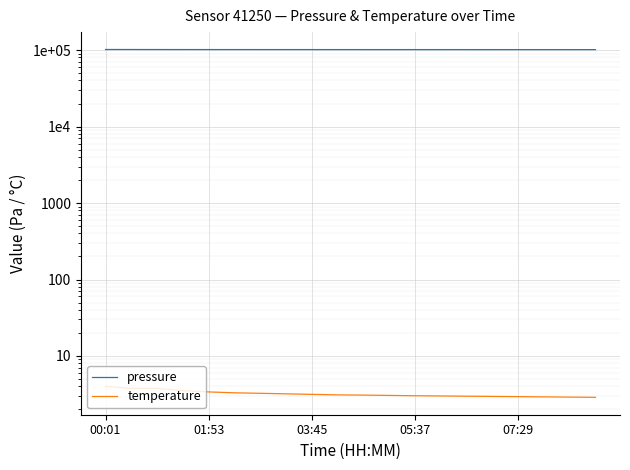

True or false: temperature and pressure cross at least once.

False